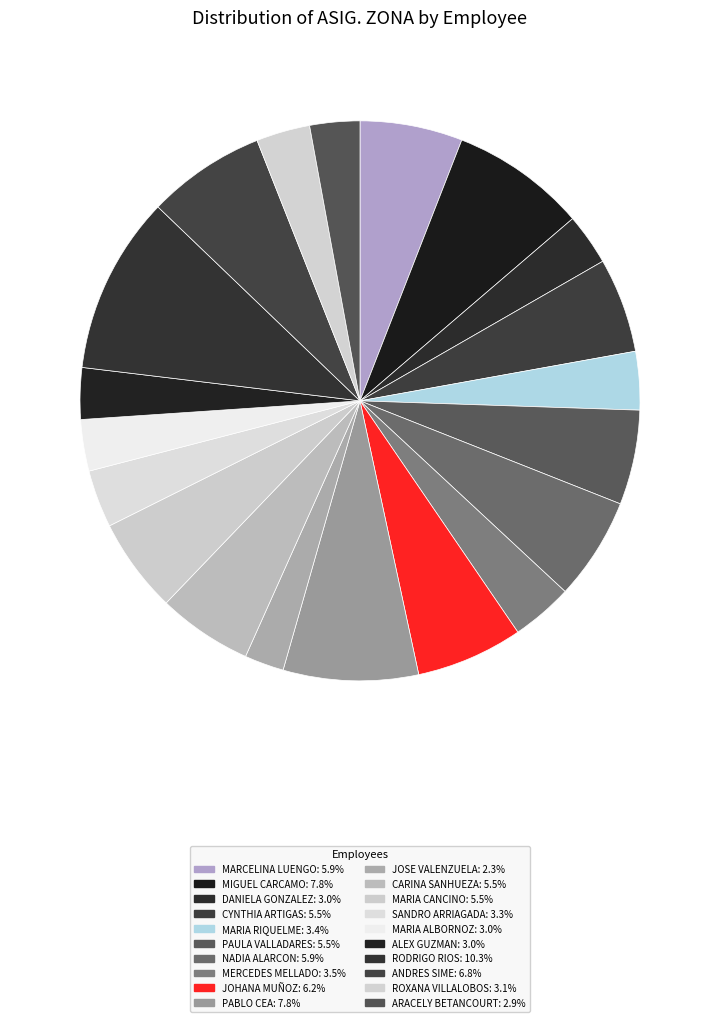

Does any single category account for the majority?

No